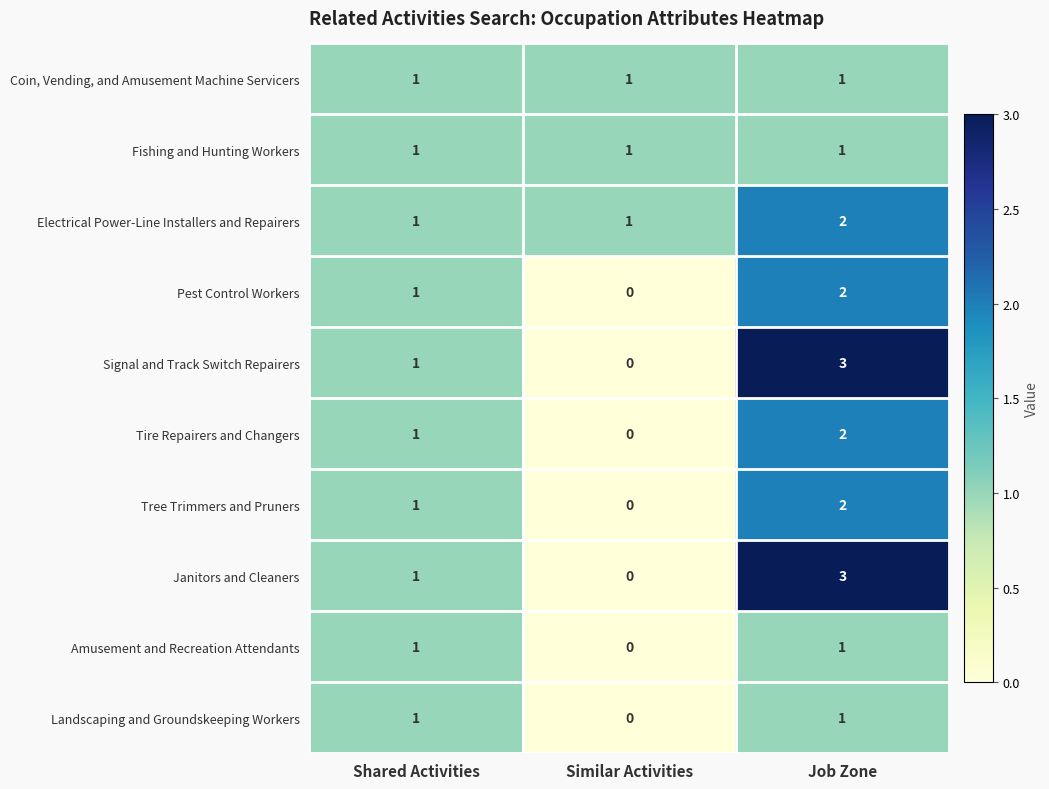

The Fishing and Hunting Workers series shows 1 at Job Zone. True or false?

True